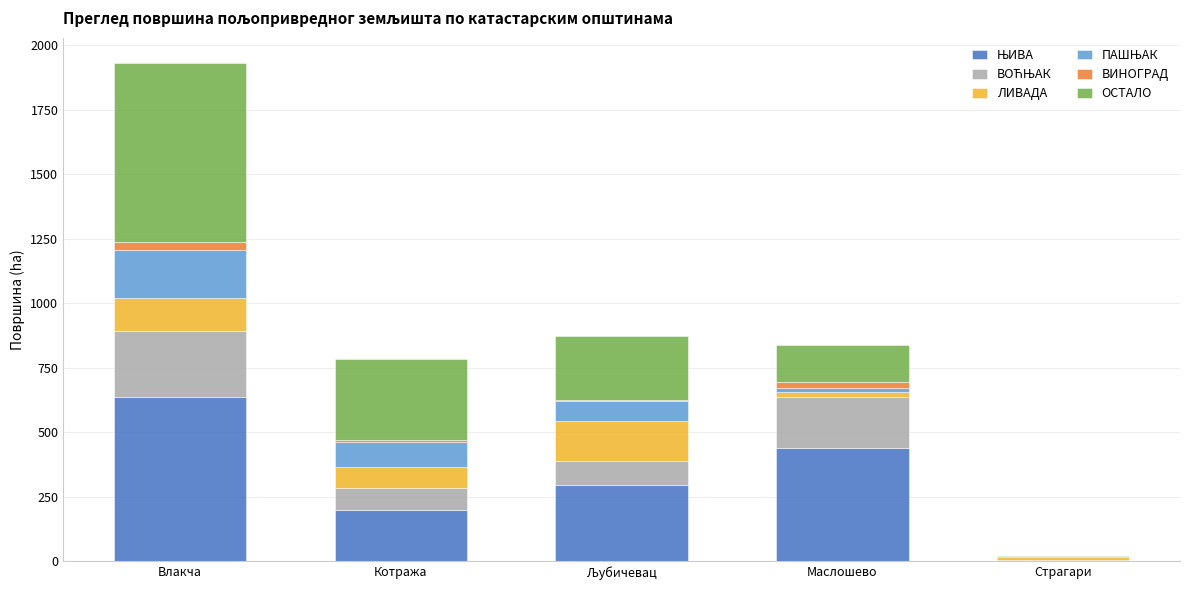

At which category is the sum across all series the highest?

Влакча